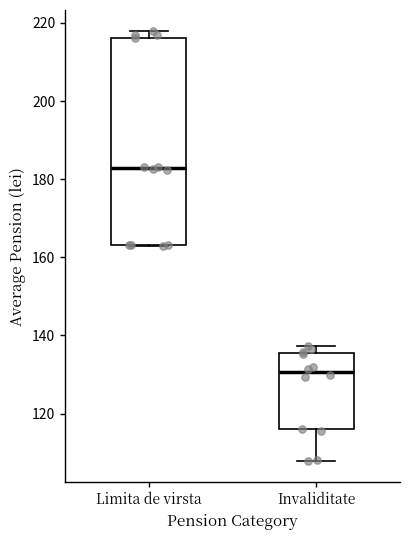

Where does the median line of the box for Limita de virsta sit on the y-axis? The values are not printed on the chart, so give them approximately, as read against the axis.

182